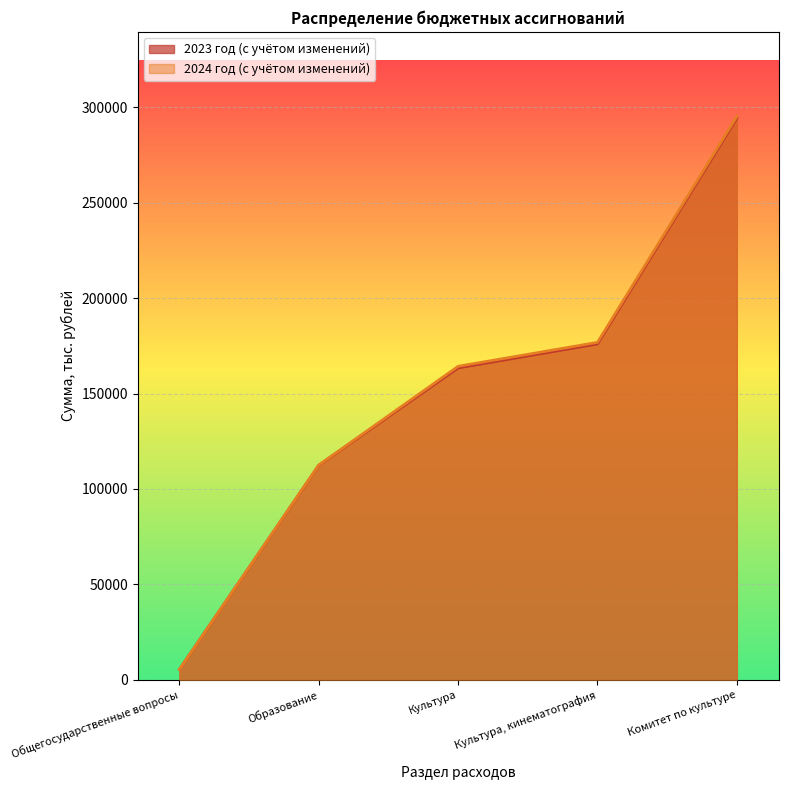

At which category is the sum across all series the highest?

Комитет по культуре